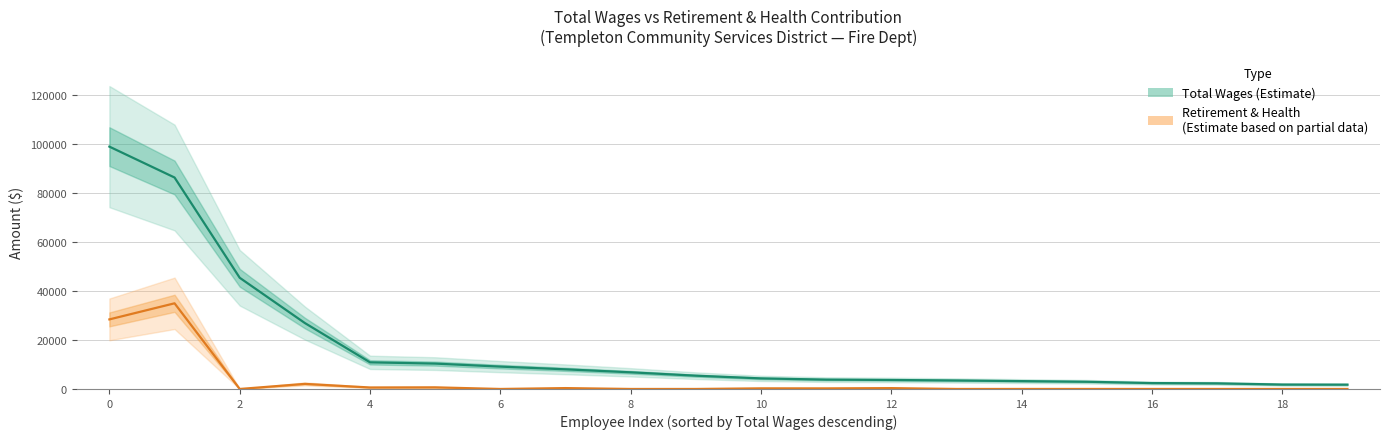

True or false: Total Wages (Estimate) and Retirement & Health (Estimate based on partial data) intersect in this chart.

False